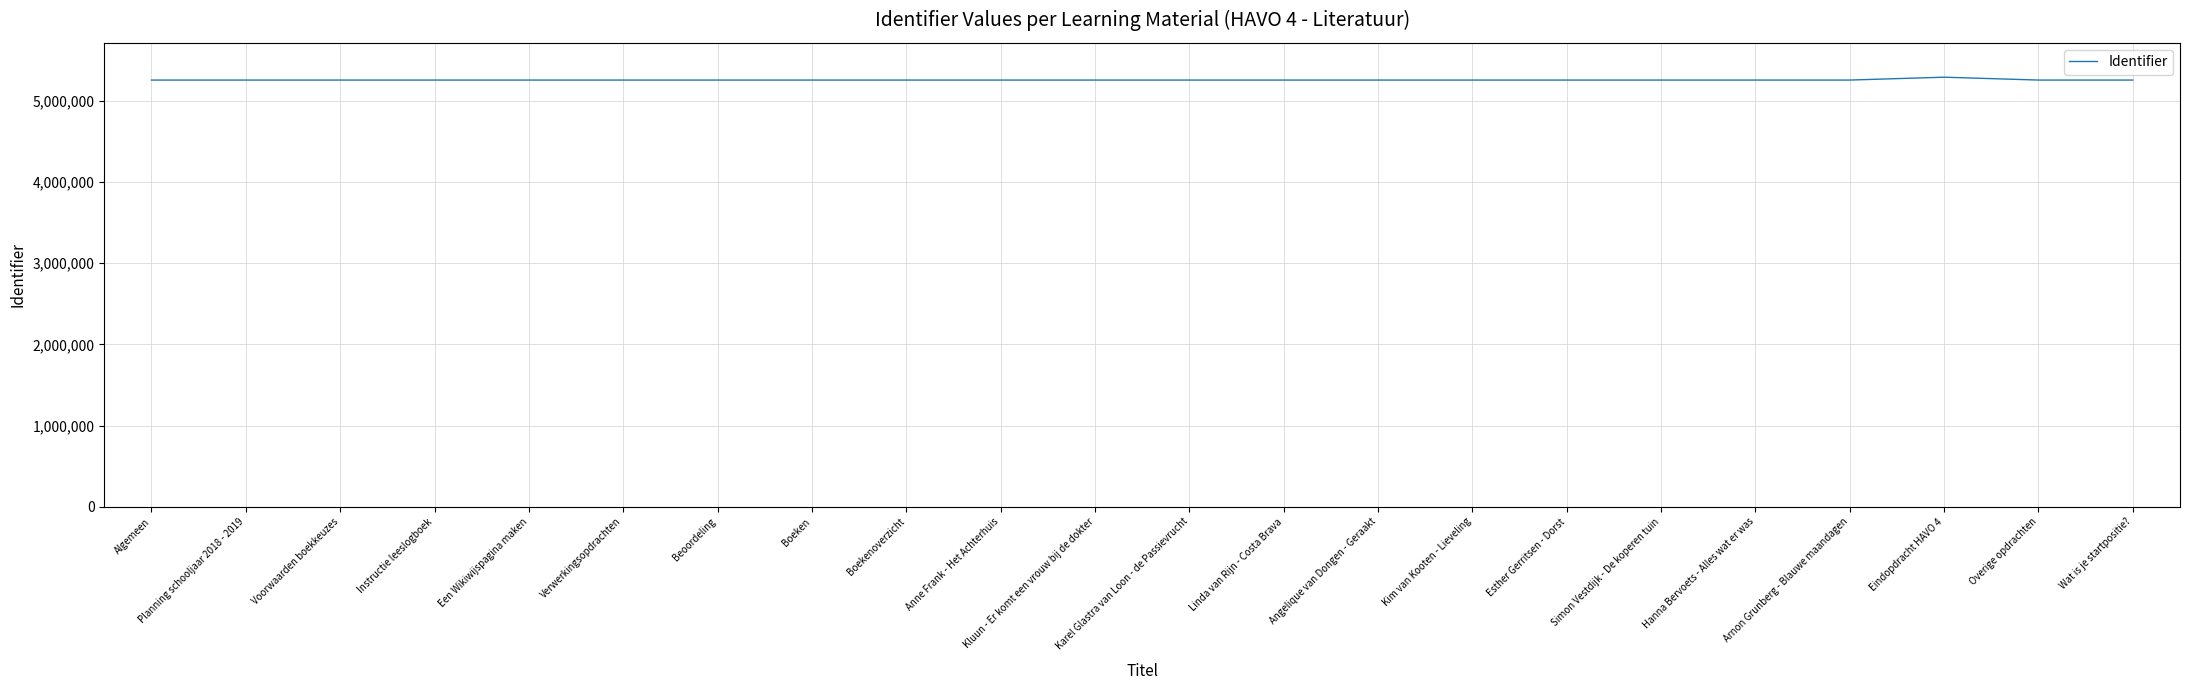

What is the minimum value shown in the chart?

5254360